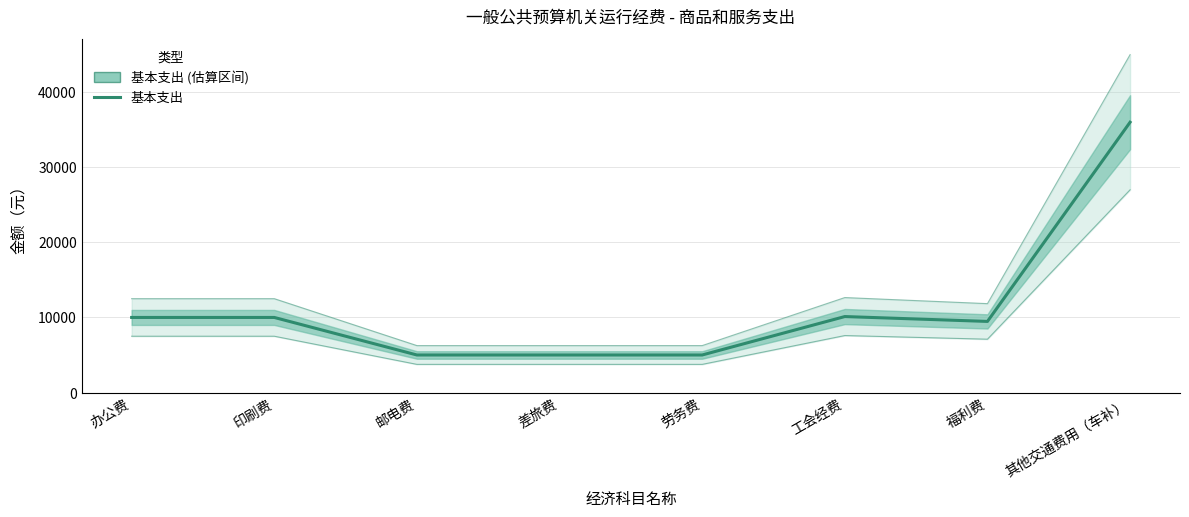

What is the label of the 2nd point from the right?

福利费